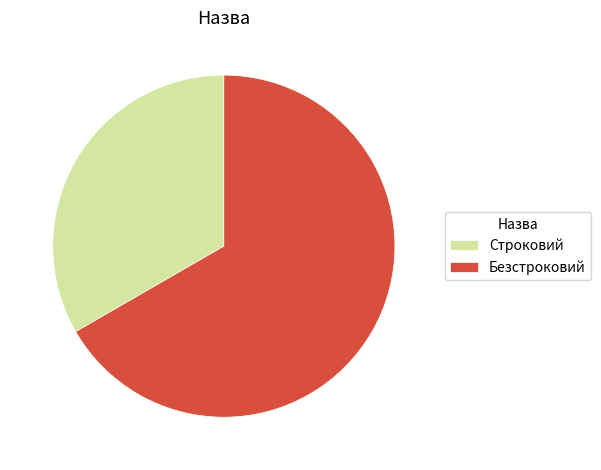

How many slices are in this pie chart?

2